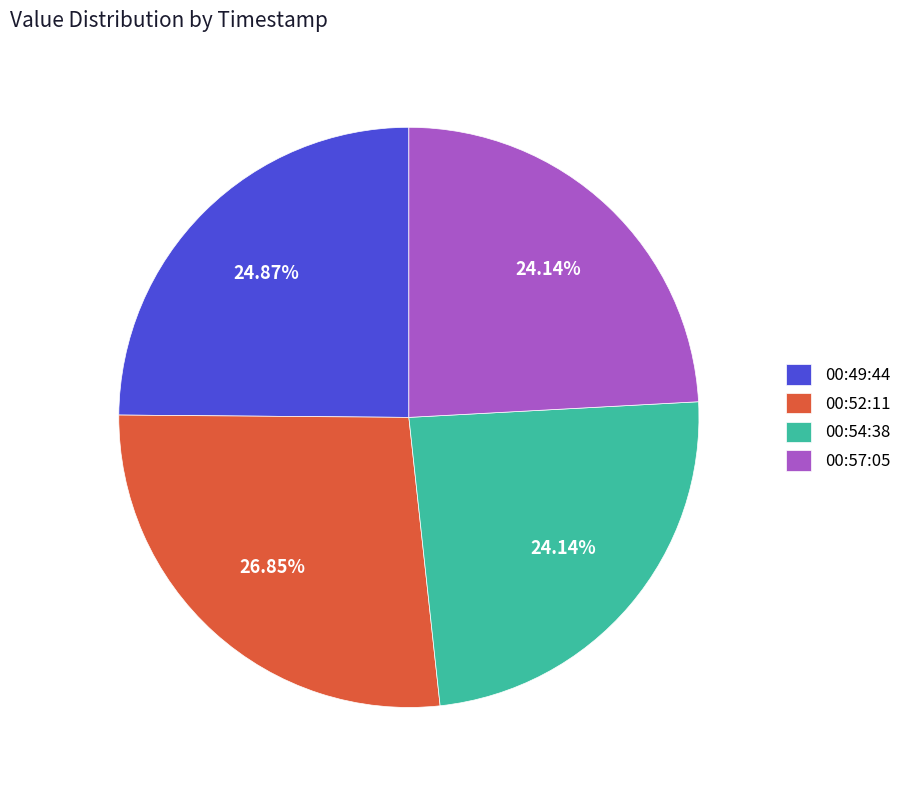

Approximately how many times larger is the value at 00:54:38 compared to 00:57:05?

1.0